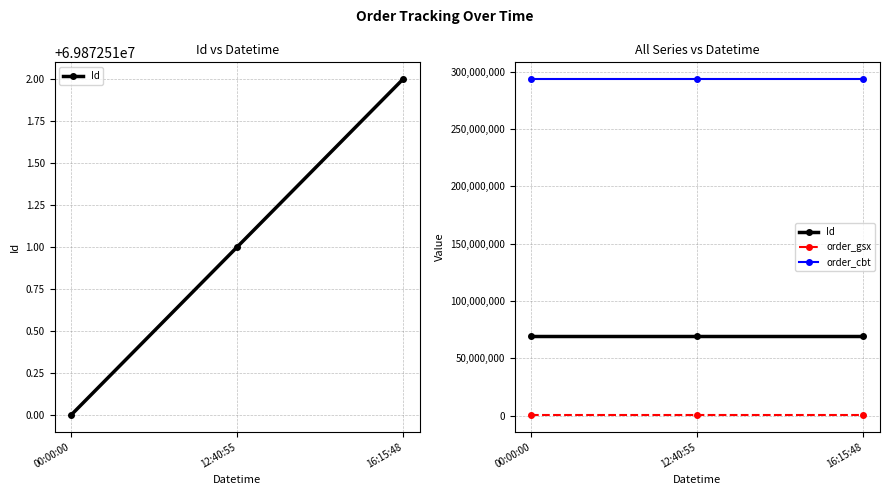

Reading left to right, transcribe all the data shown in this chart.

Id: 00:00:00=69872510	12:40:55=69872511	16:15:48=69872512
order_gsx: 00:00:00=580196	12:40:55=580196	16:15:48=580196
order_cbt: 00:00:00=293625932	12:40:55=293625932	16:15:48=293625932